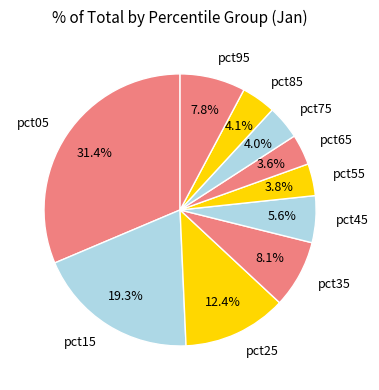

To the nearest percent, what percentage of the pie is pct25?

12%